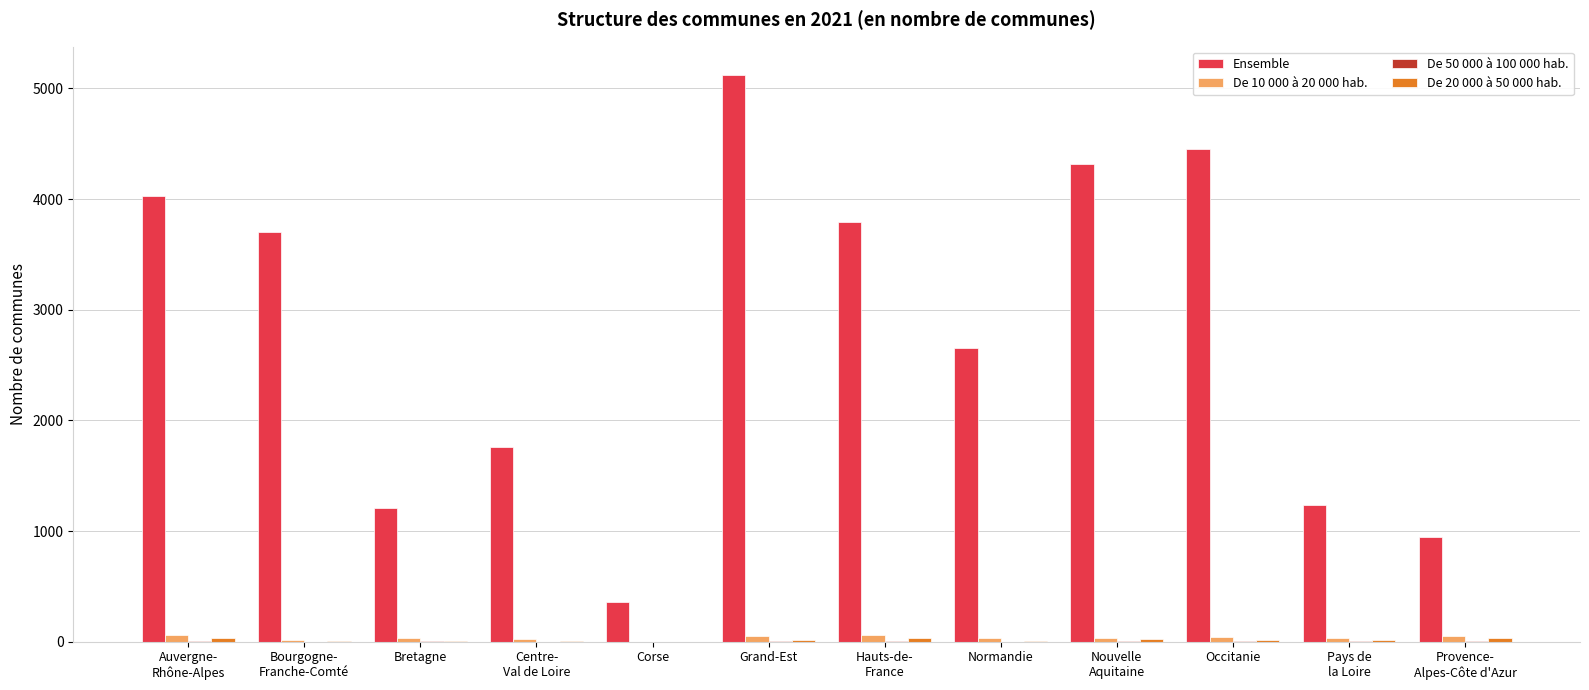

Which category has the highest value in the Ensemble series?

Grand-Est